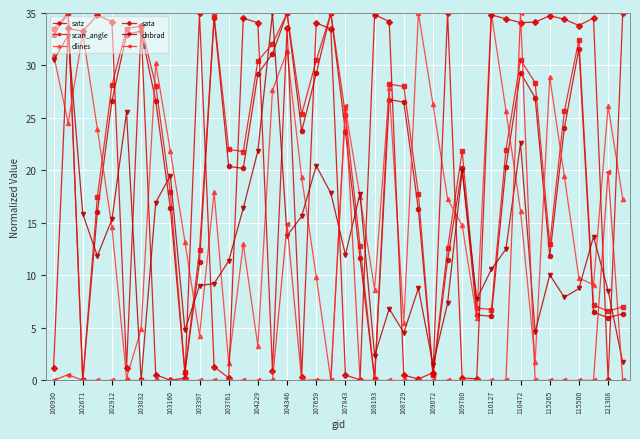

True or false: dlines has more than 2 points higher than both neighbors.

True